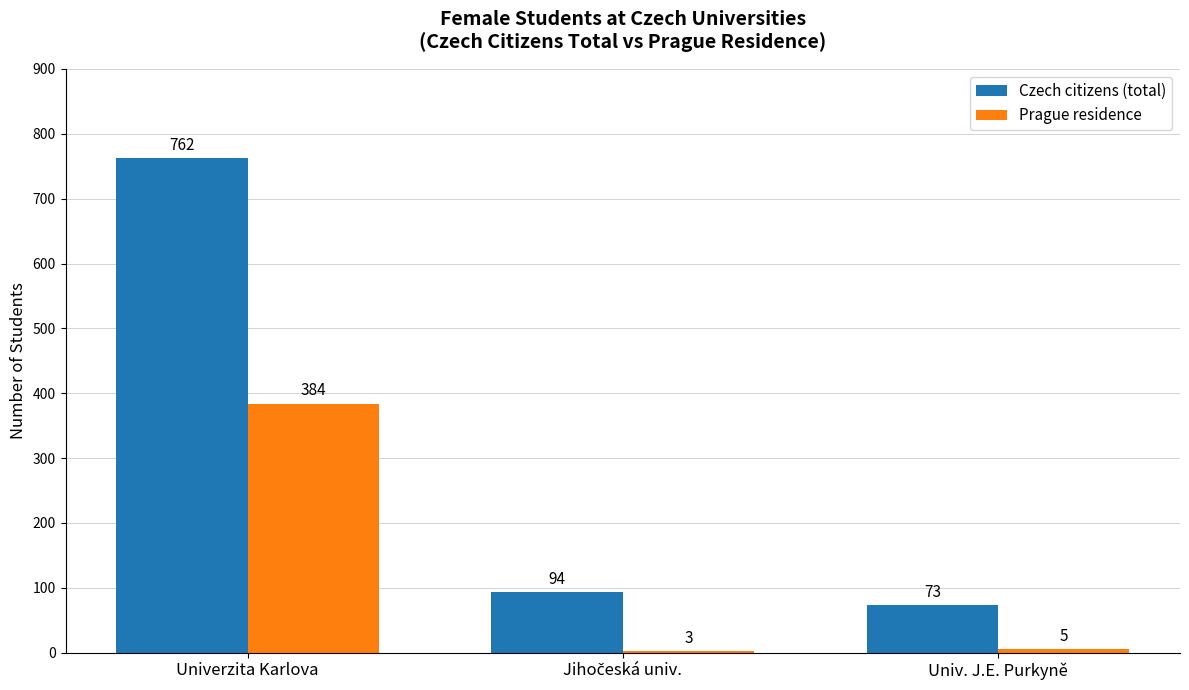

Which series has the largest total across all categories?

Czech citizens (total)